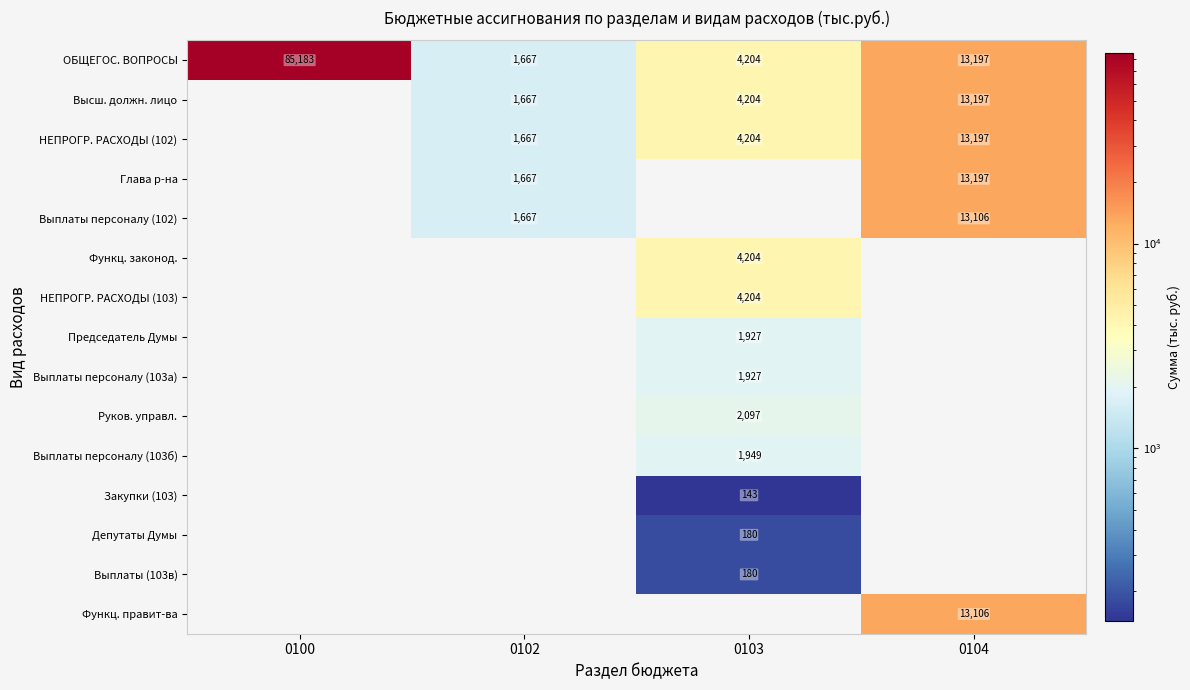

What is the maximum value shown in the chart?

85183.0